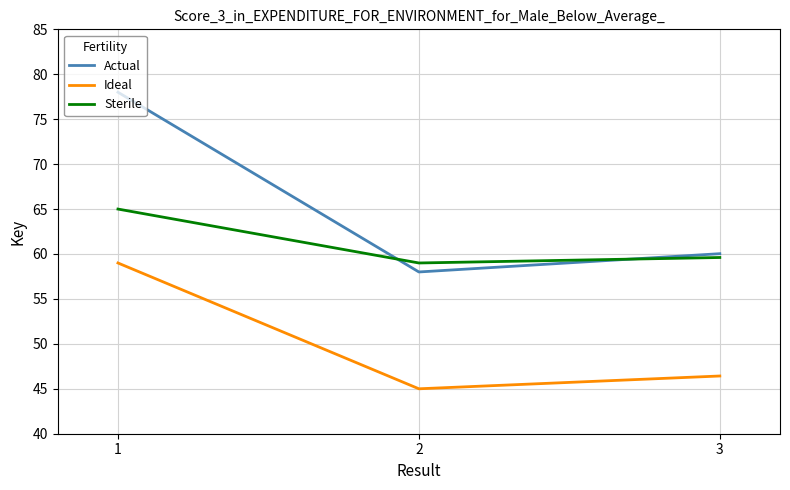

Reading right to left, transcribe all the data shown in this chart.

Actual: 3=60.0	2=58.0	1=78.0
Ideal: 3=46.4	2=45.0	1=59.0
Sterile: 3=59.6	2=59.0	1=65.0